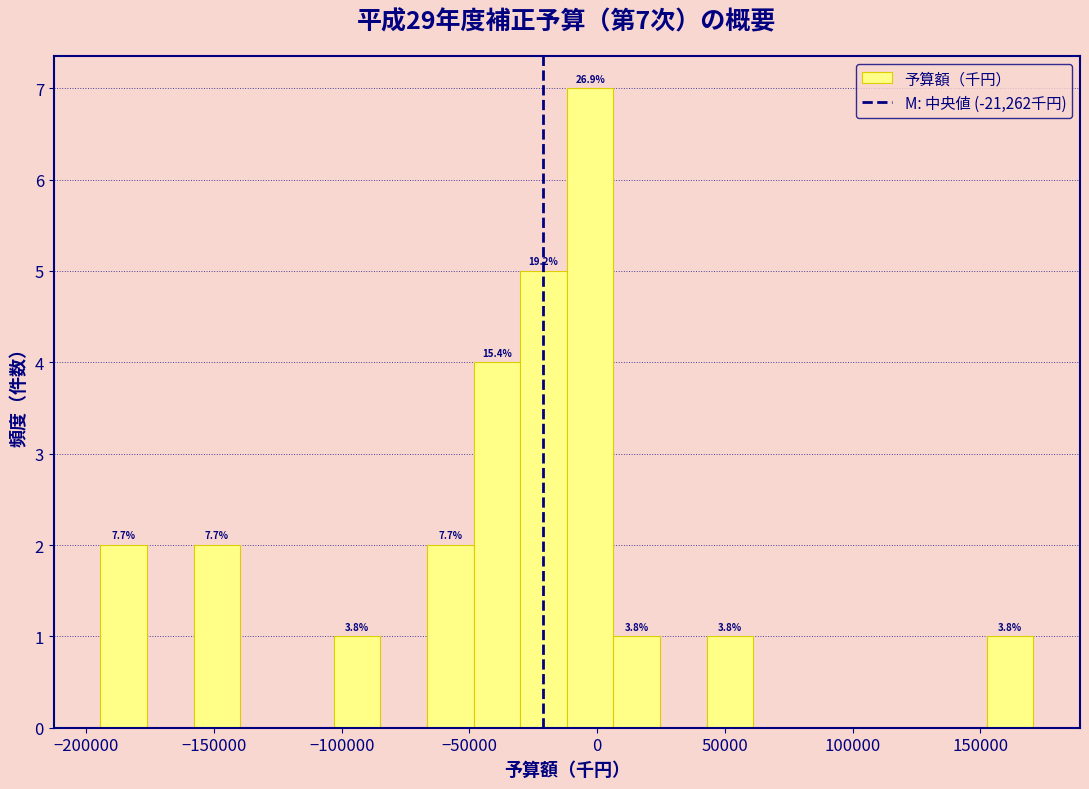

Read against the x-axis, roughly where is the centre of the tallest bar?

-5000